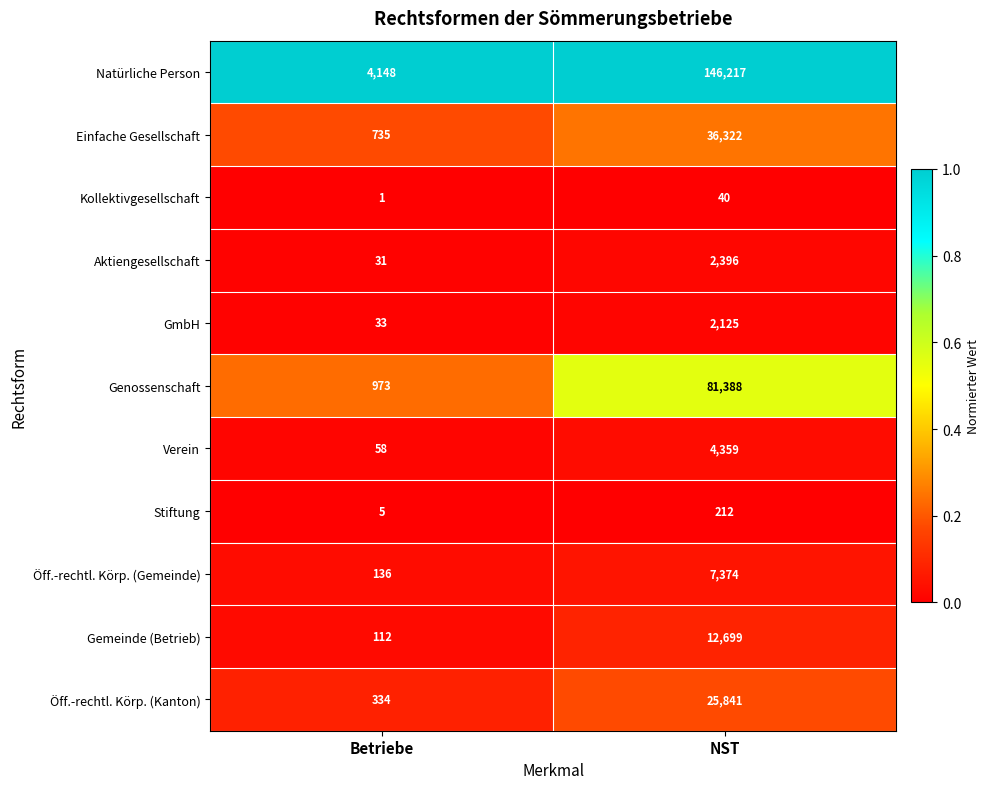

At which category is the sum across all series the highest?

NST